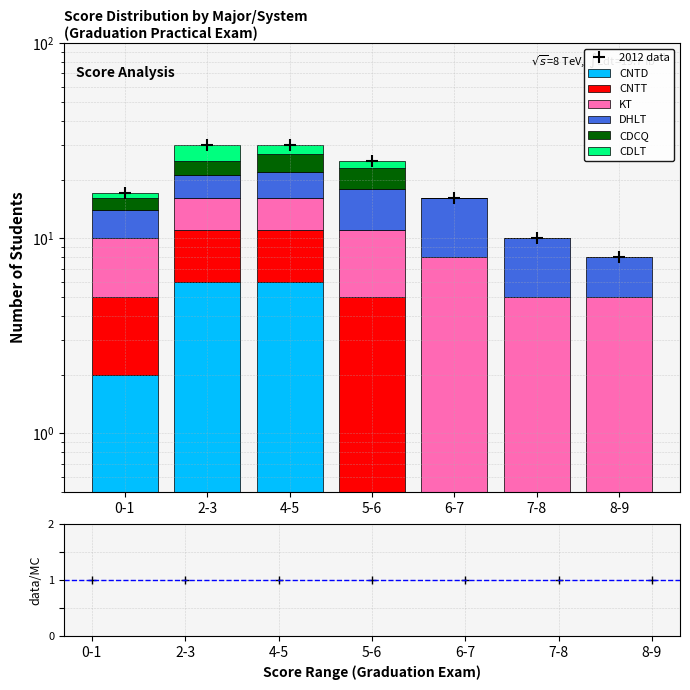

True or false: CDCQ has a value of 2 at 0-1.

True